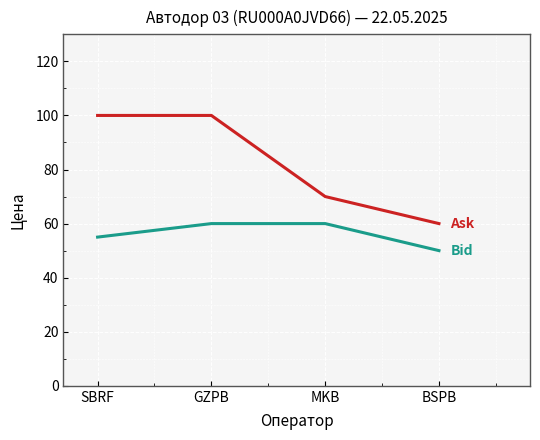

Does the chart have visible grid lines?

Yes